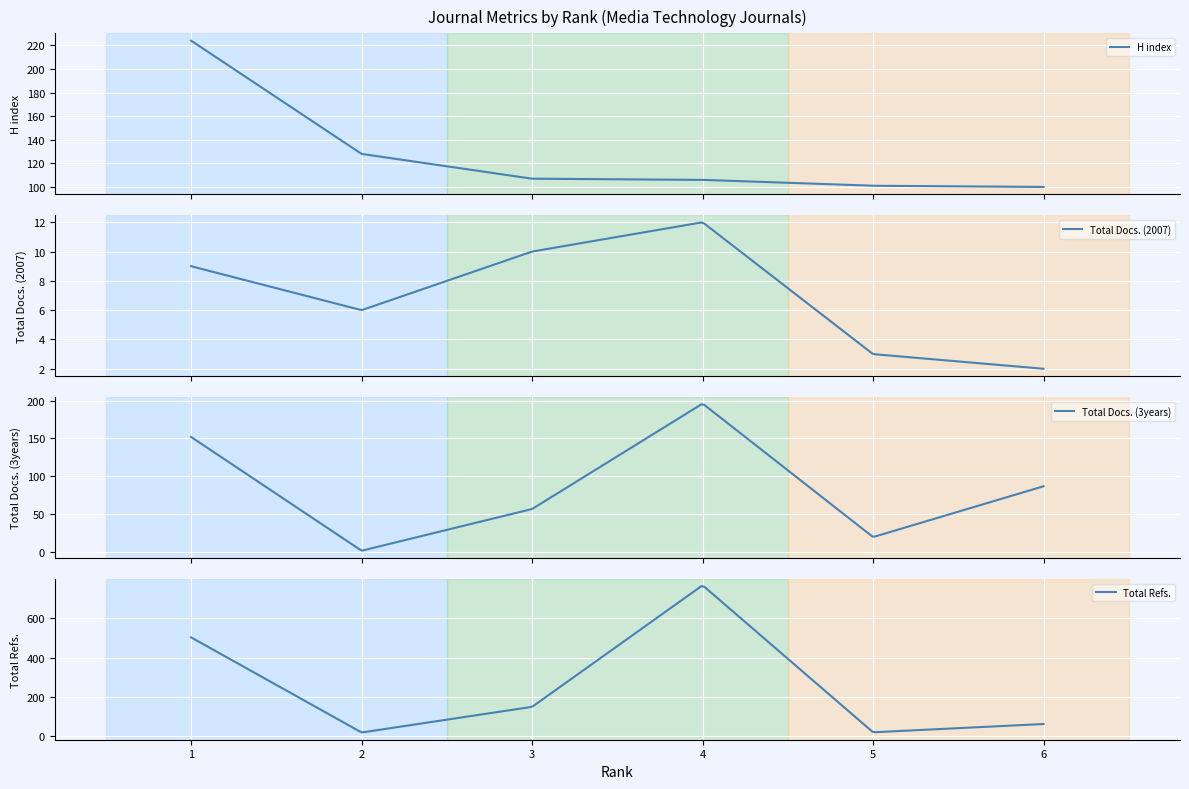

Does the chart display data point markers on the line(s)?

No